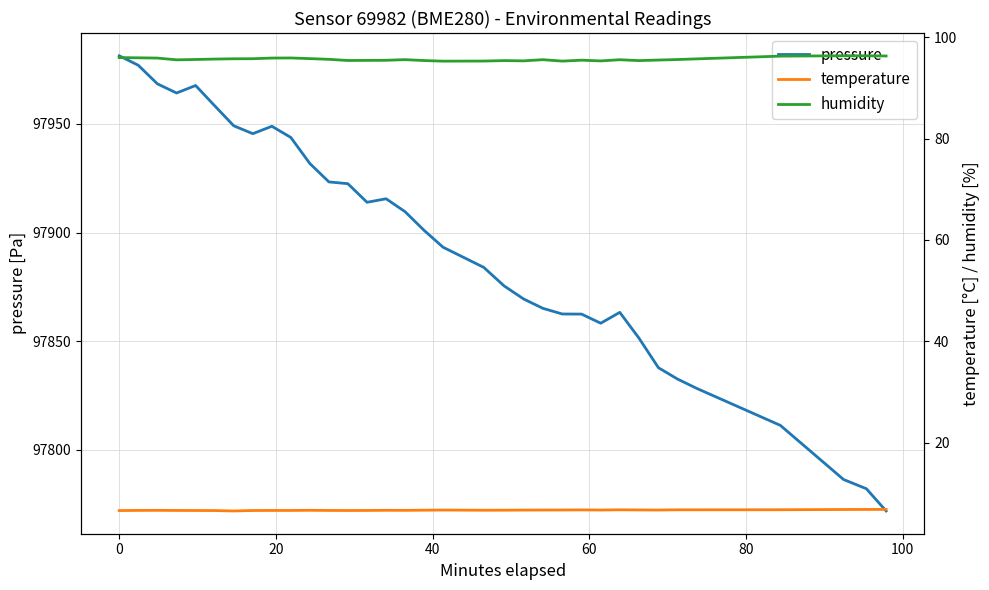

At how many categories does at least one series exceed 82705?

34